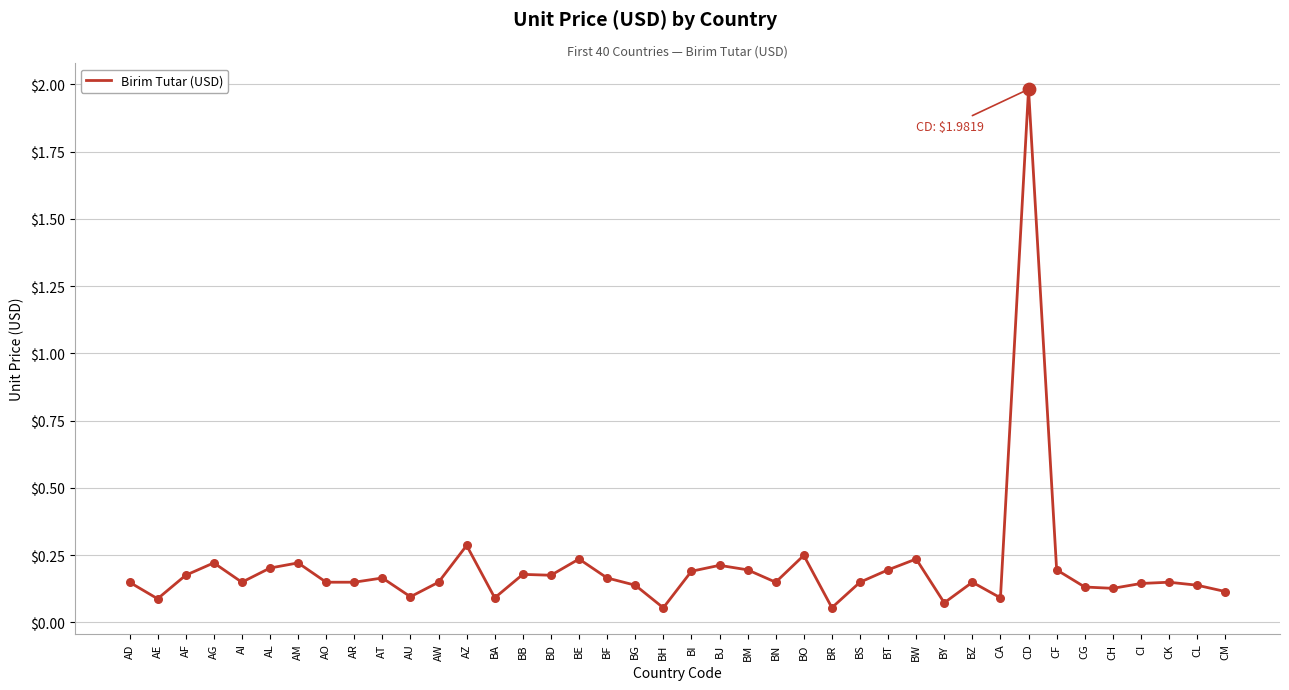

What is the change in value from AO to BJ?

+0.1